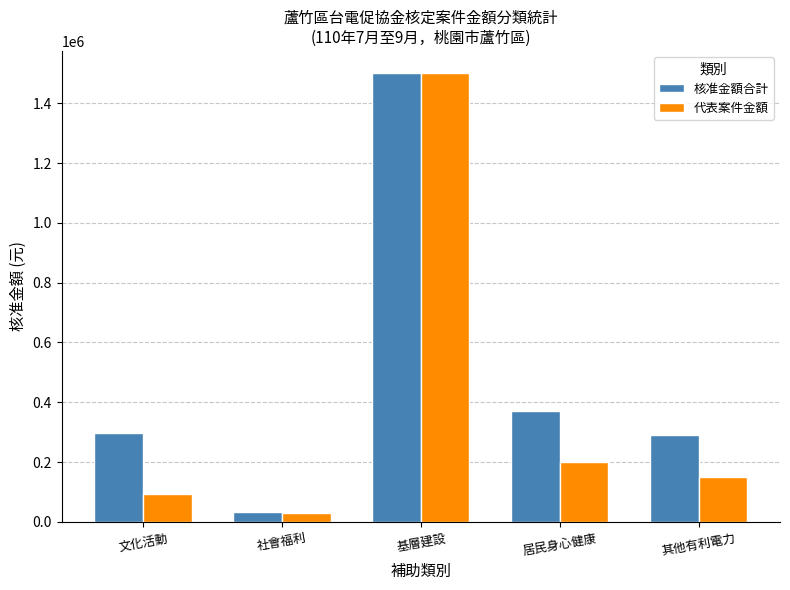

What is the difference between the highest and lowest values at 文化活動?

203000